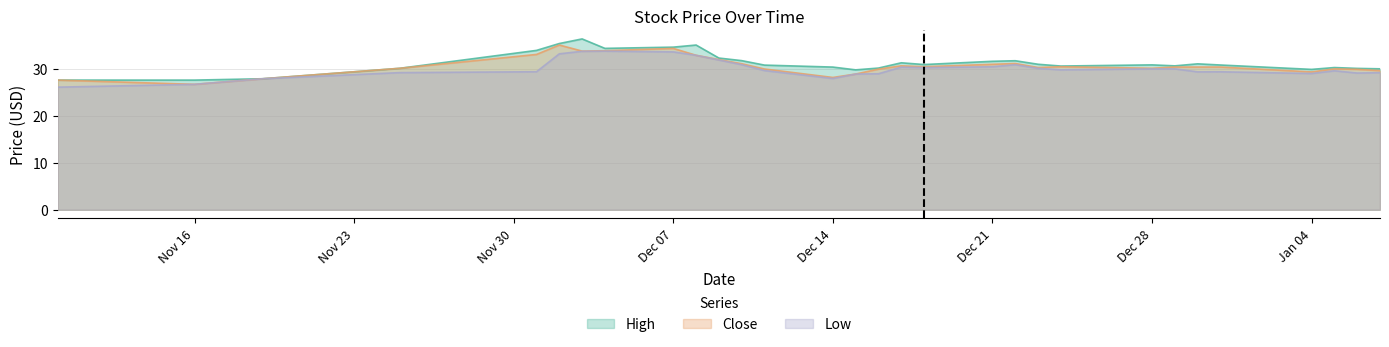

Where is High nearest to the value 31?

2015-12-30